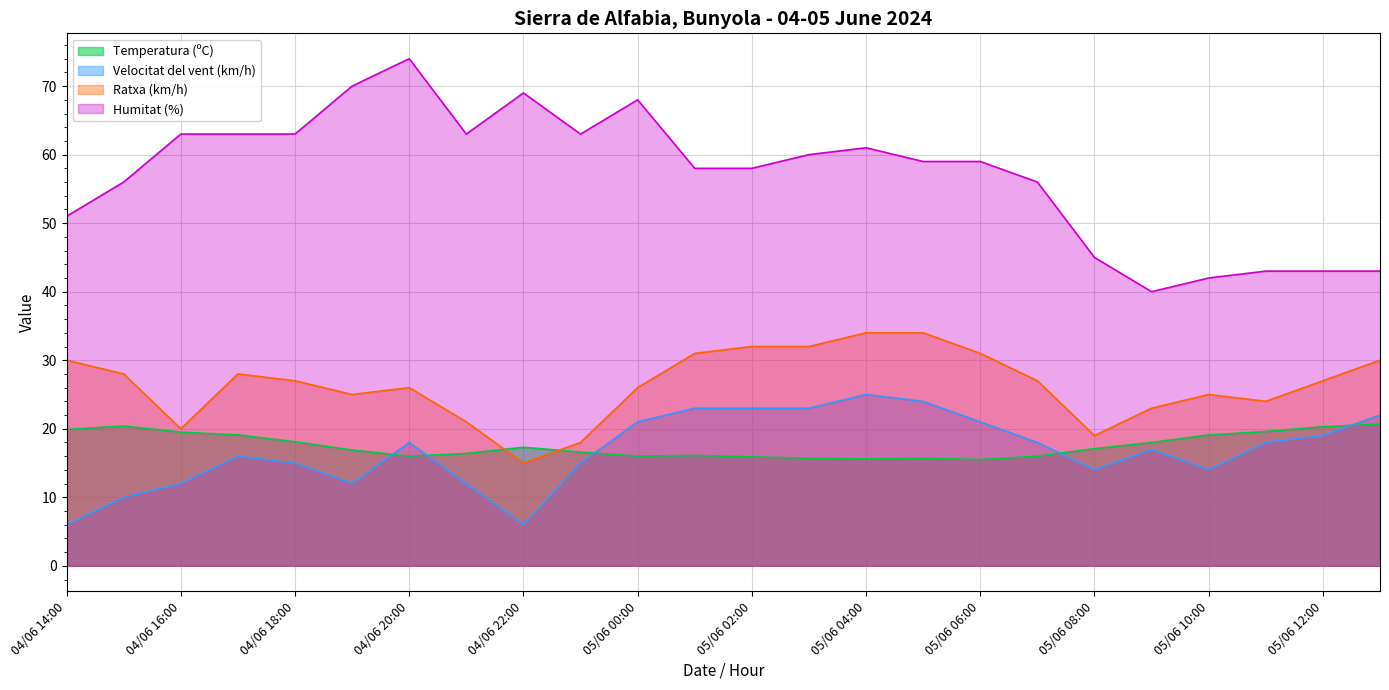

How many interior local valleys does the Temperatura (ºC) series have?

4